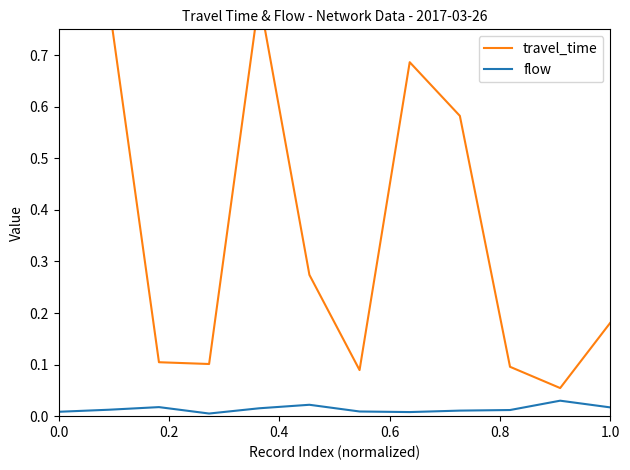

The flow series shows 0.0 at 0.8. True or false?

True